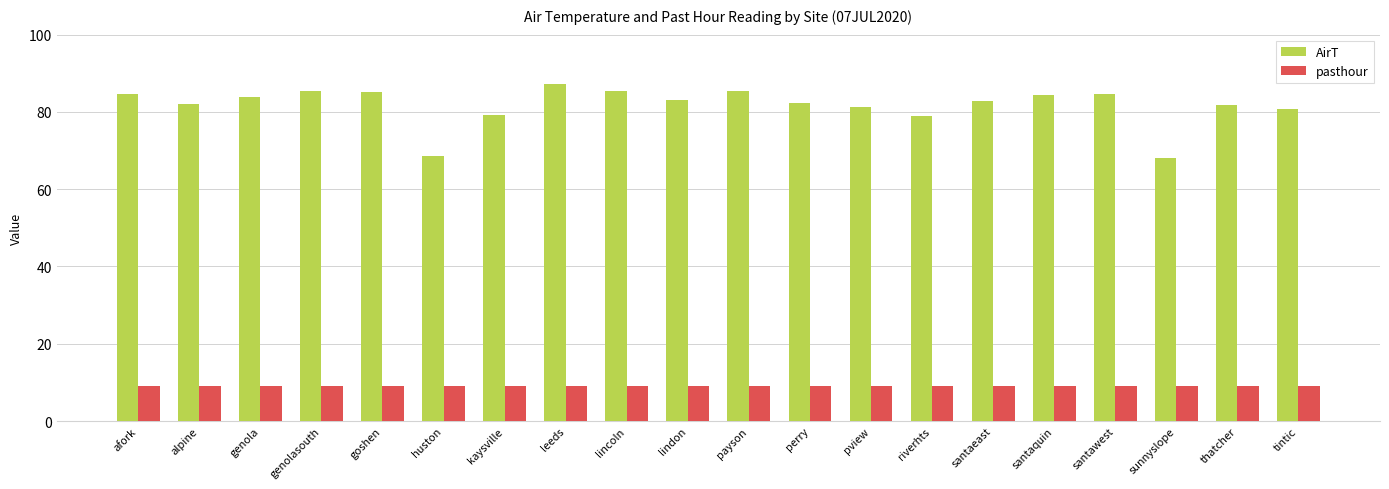

List the series in order of their overall mean, highest first.

AirT, pasthour